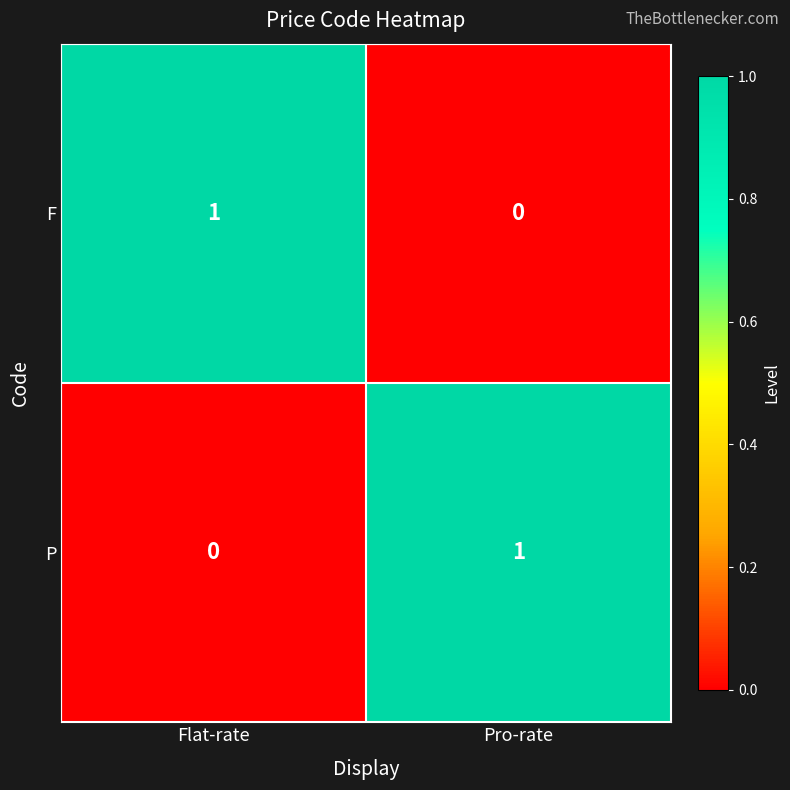

At Pro-rate, list the series in order from largest to smallest.

P, F